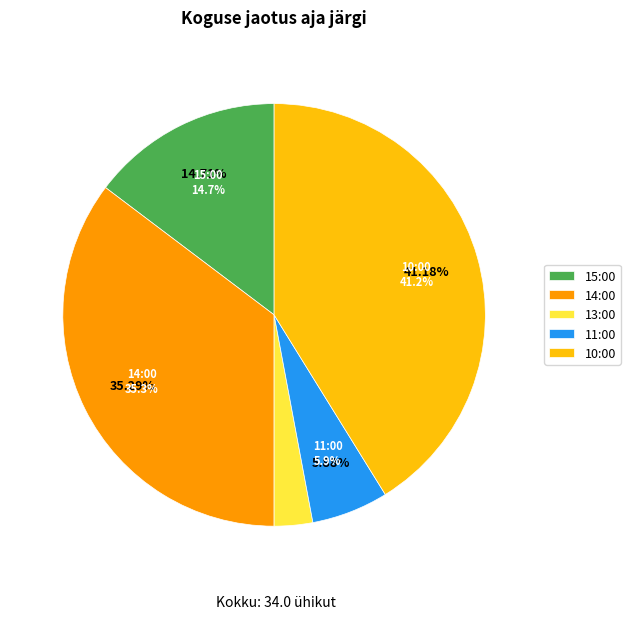

Does any single category account for the majority?

No